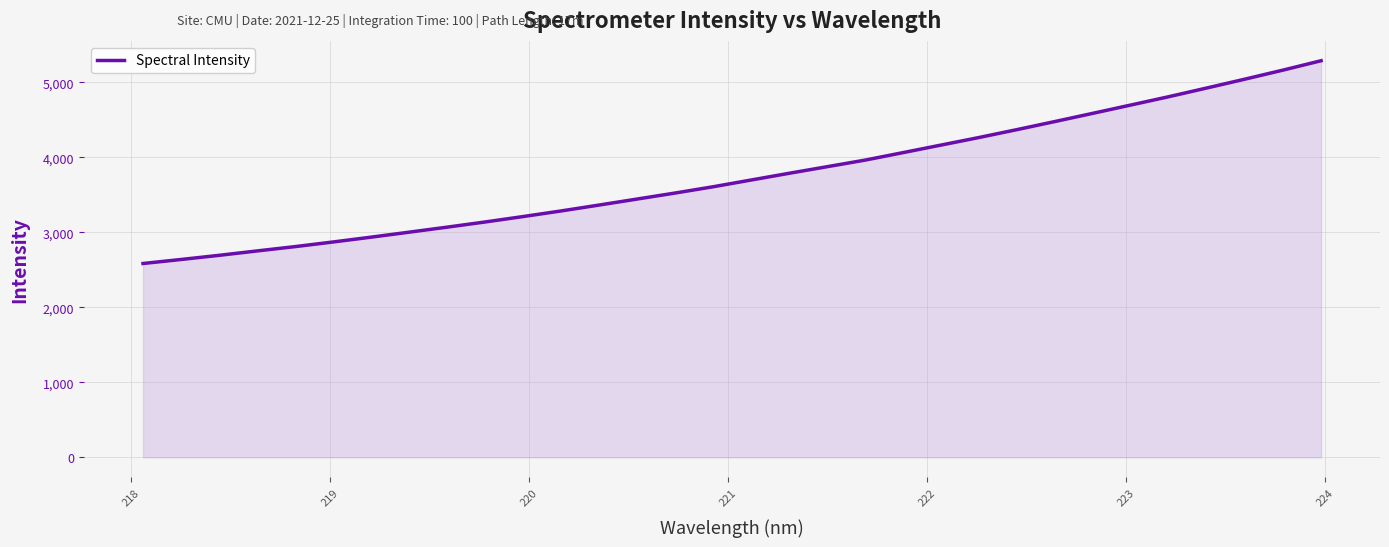

What is the difference between the maximum and minimum values?

2704.5